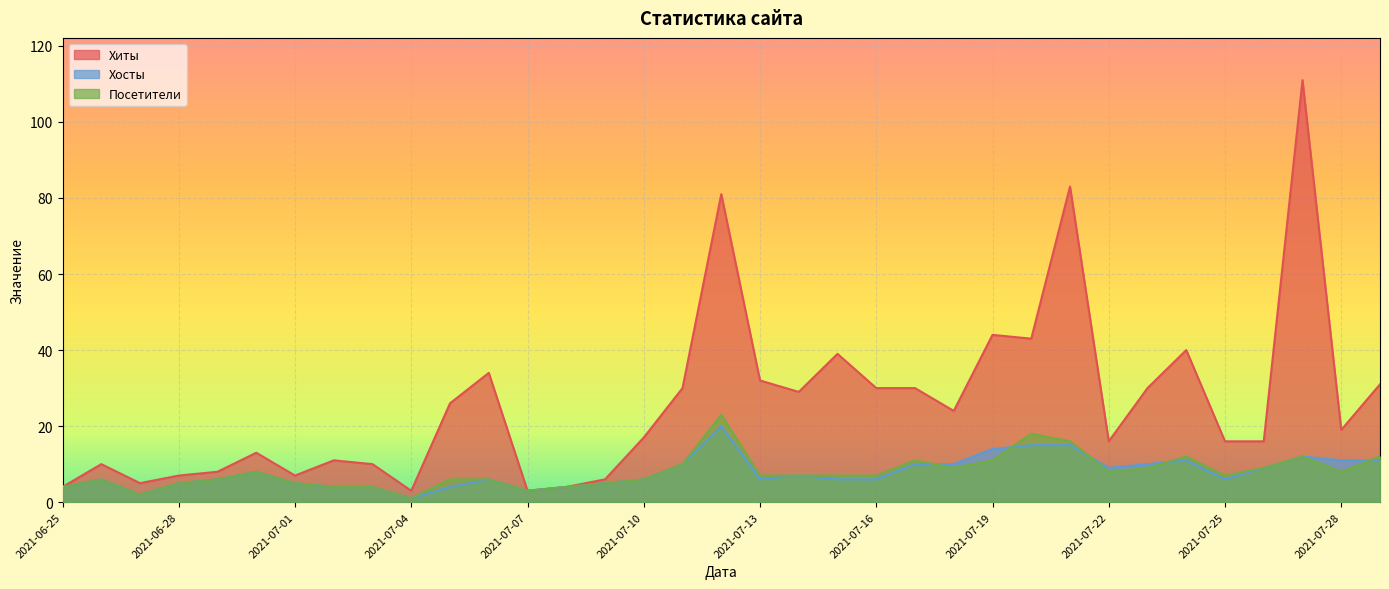

Which series has the largest range (max minus min)?

Хиты